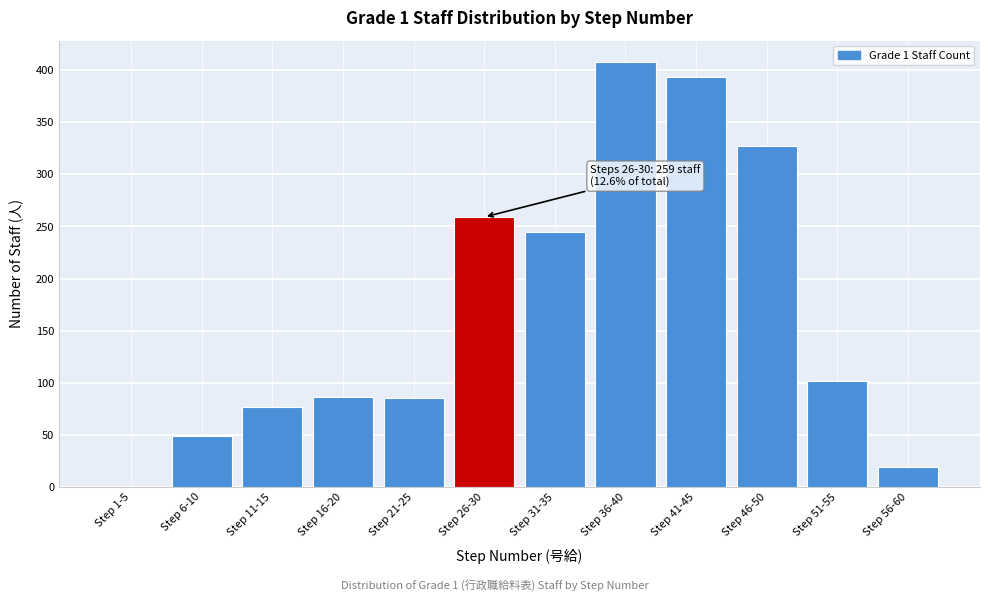

What is the sum of all values?

2050